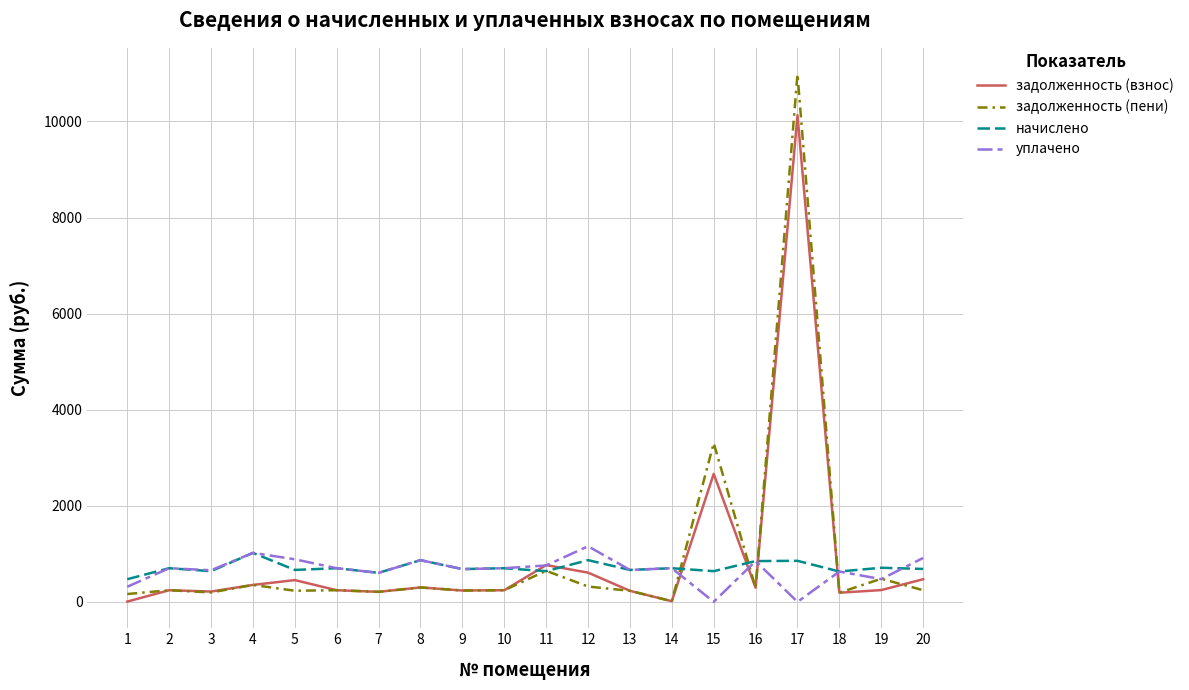

What is the maximum value for задолженность (взнос)?

10128.0